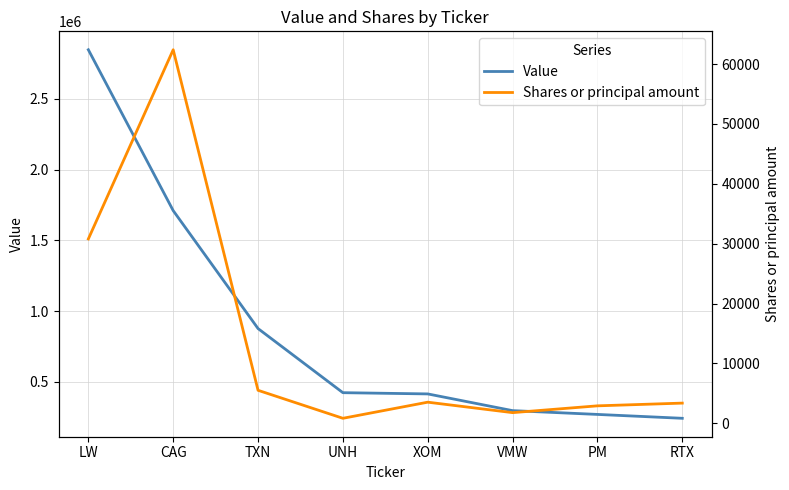

At which label is Shares or principal amount closest to 31610?

LW